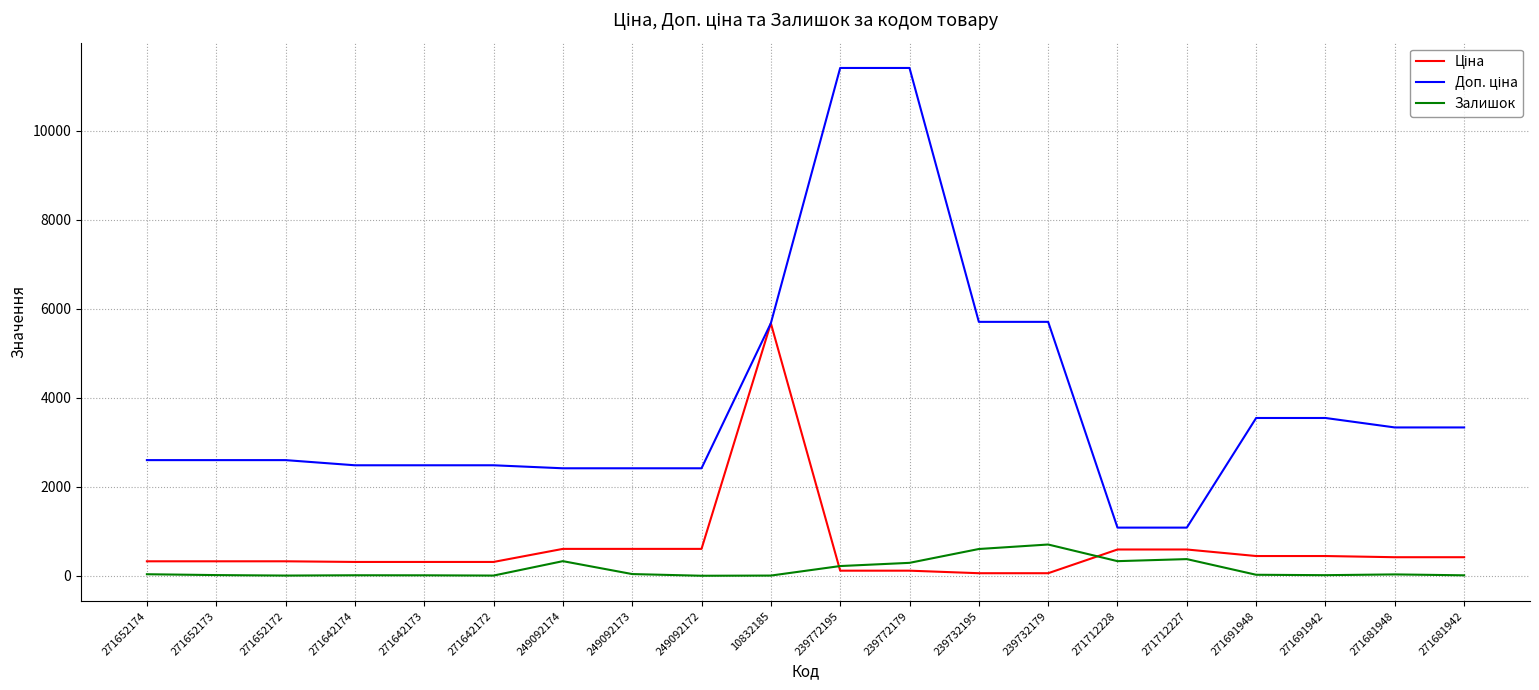

Is it true that Залишок equals 328.0 at 271712228?

True